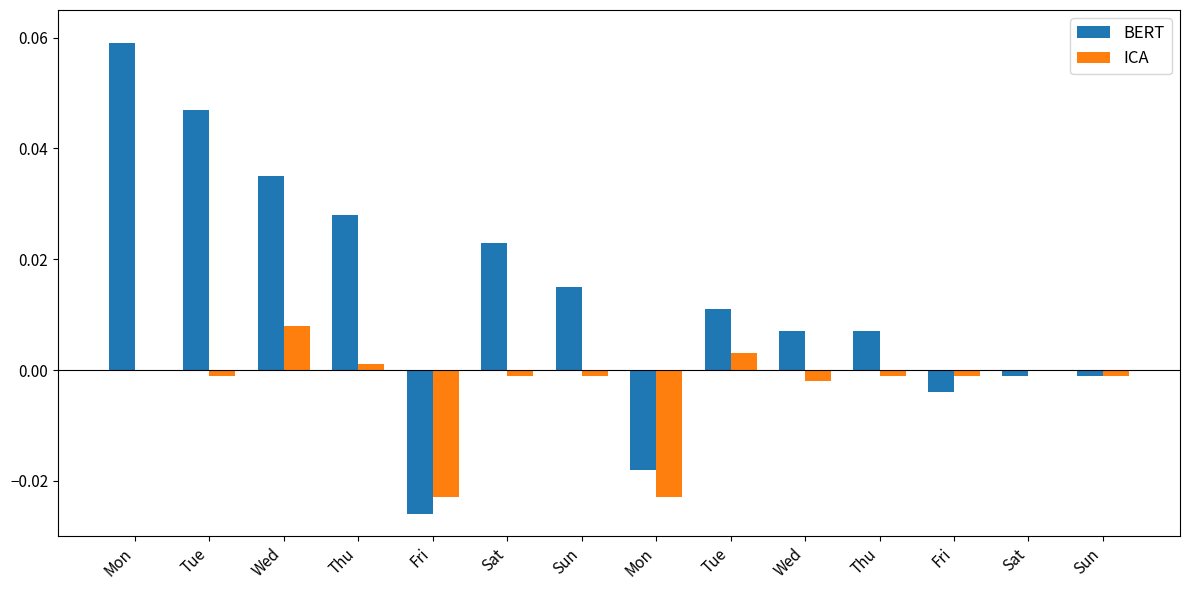

How many values in BERT are above zero?

9